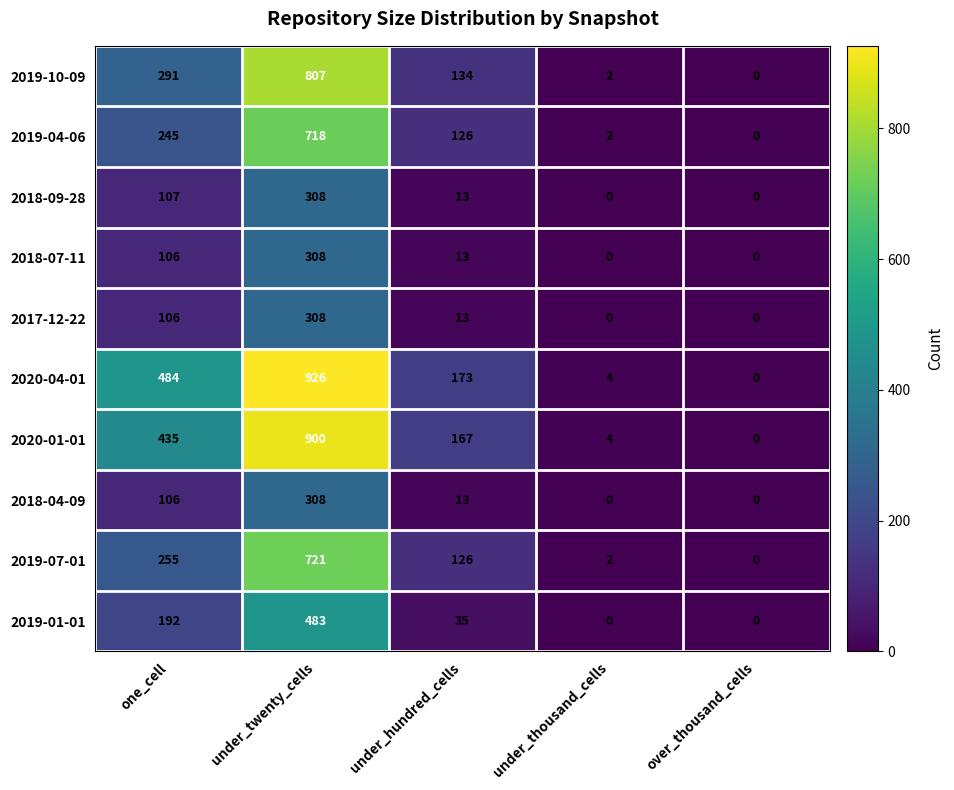

At how many categories does at least one series exceed 637?

1